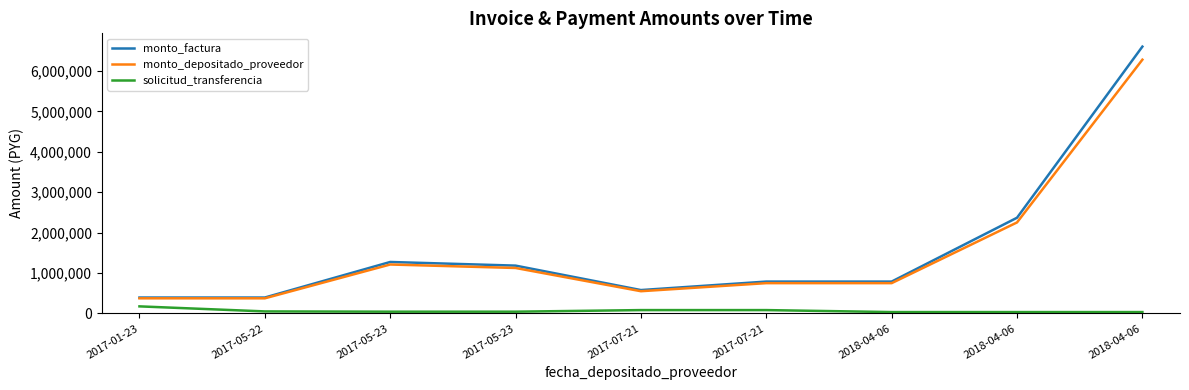

True or false: monto_depositado_proveedor and monto_factura intersect in this chart.

False